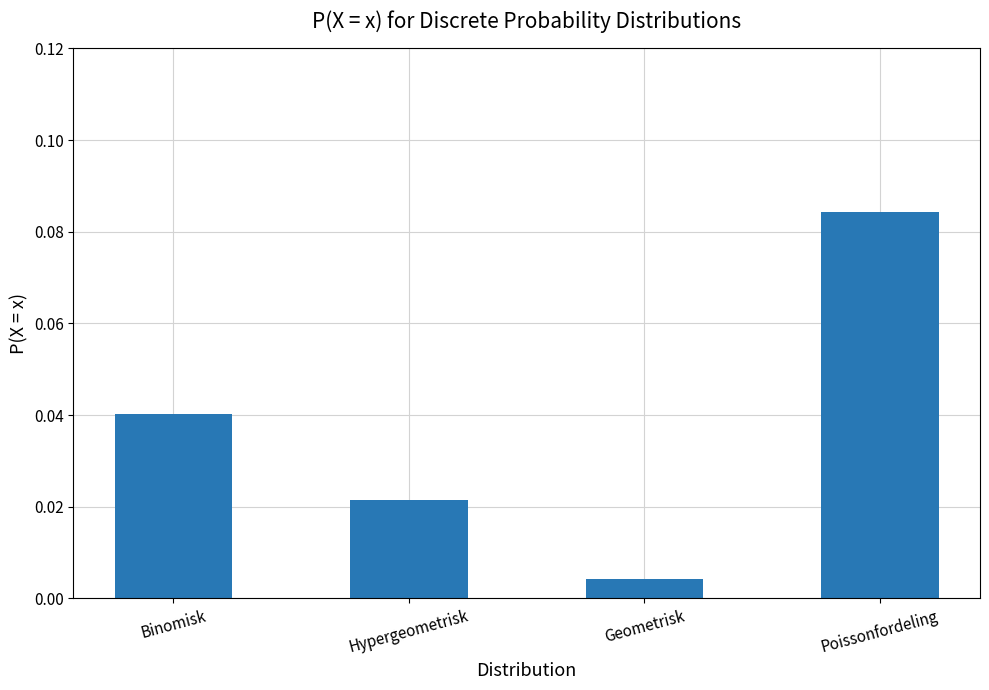

What position from the left is Poissonfordeling?

4